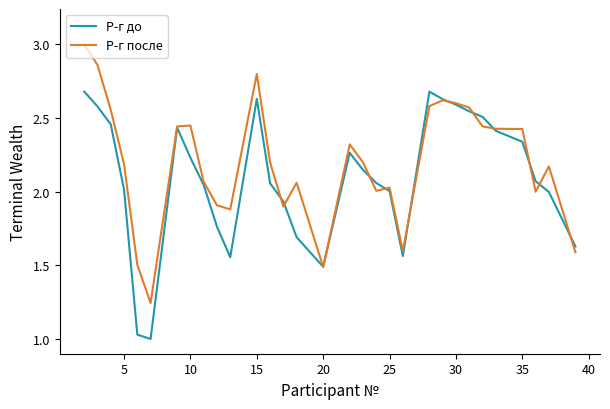

Rank the series by their average value, from highest to lowest.

Р-г после, Р-г до